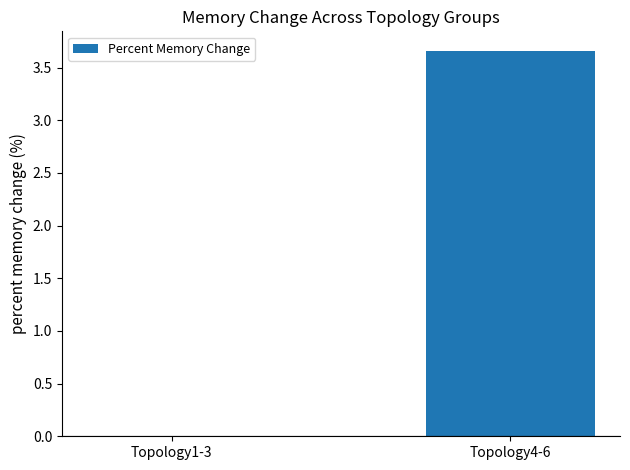

Between Topology4-6 and Topology1-3, which is larger?

Topology4-6